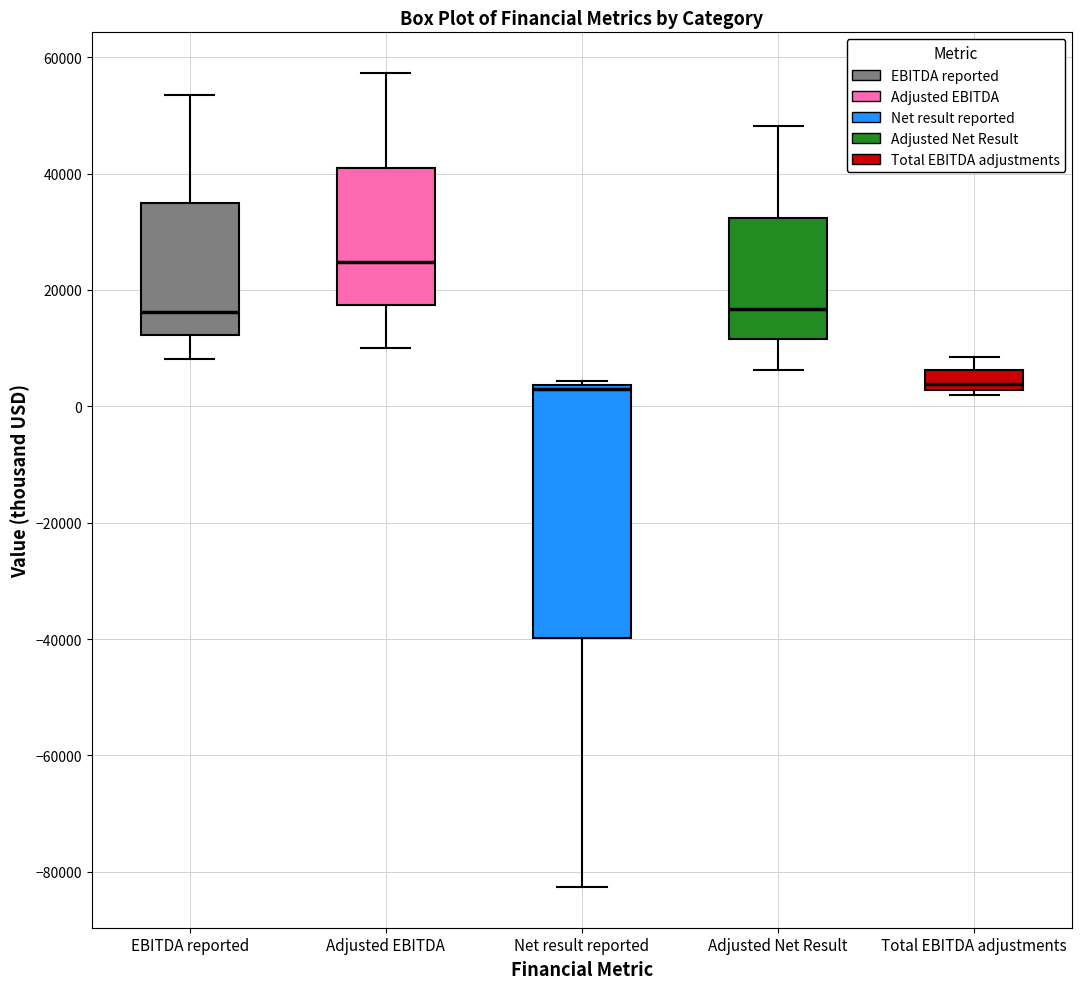

Where does the upper whisker of the box for Total EBITDA adjustments end on the y-axis? The values are not printed on the chart, so give them approximately, as read against the axis.

8000